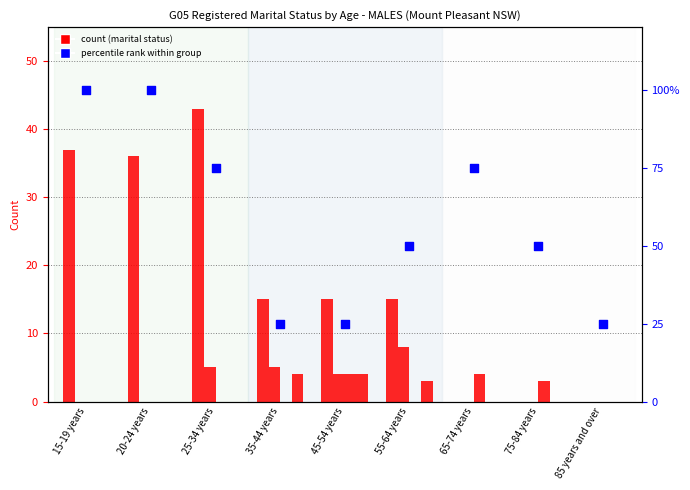

What is the total value across all series at 75-84 years?

53